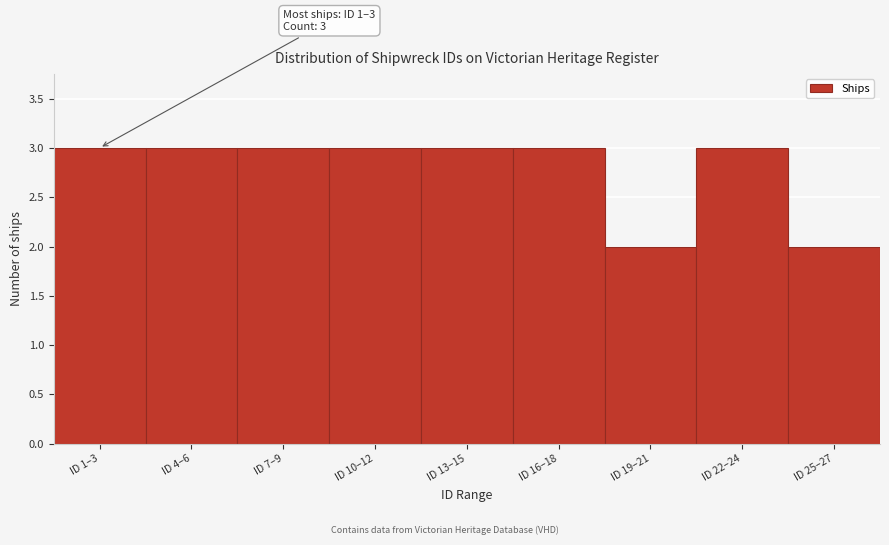

Reading left to right, what are all the values shown in this chart?

3	3	3	3	3	3	2	3	2